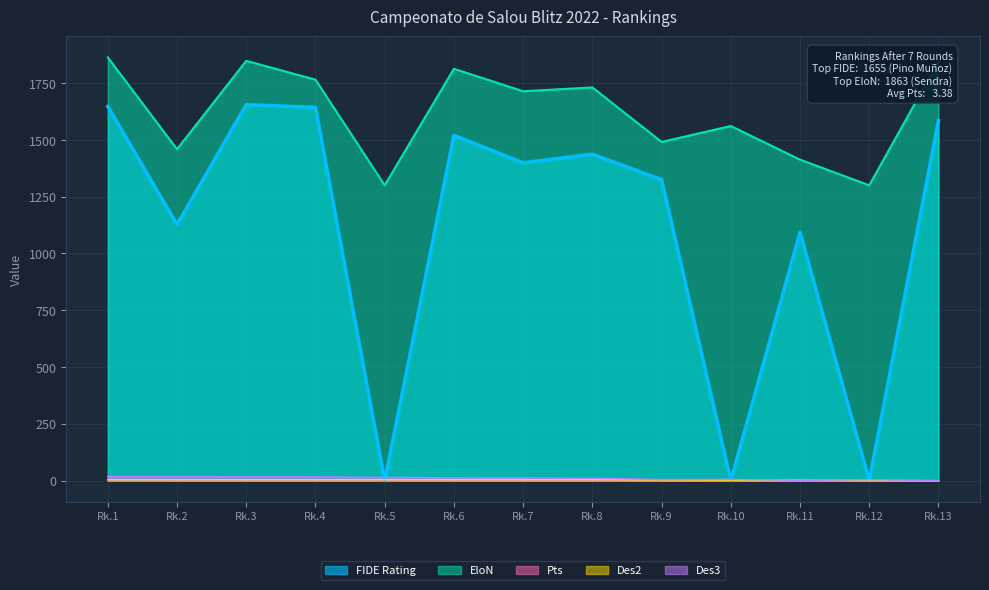

How many values in the EloN series exceed 1714?

6